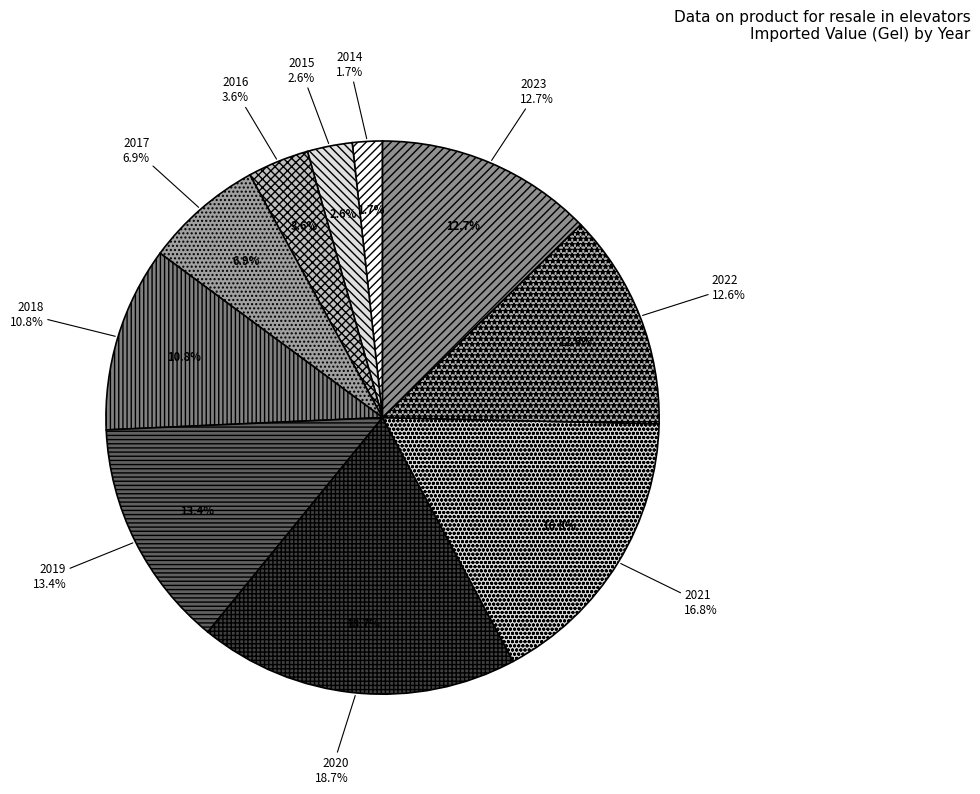

Which slice is the largest?

2020